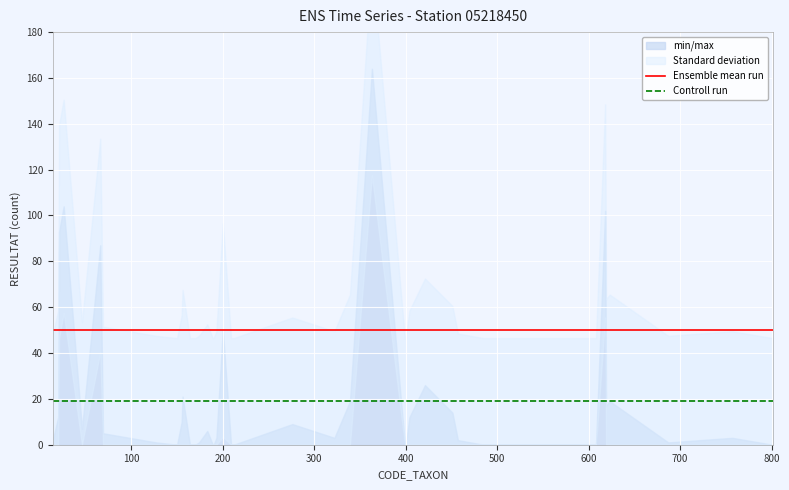

What is the highest value of the Controll run series?

19